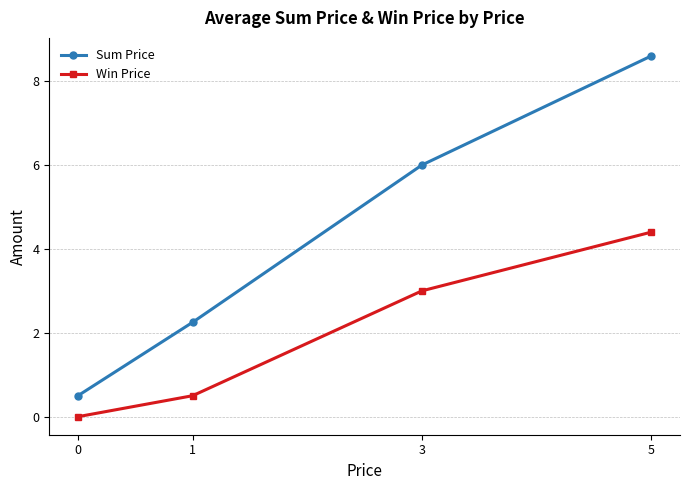

At which label is Sum Price closest to 4?

1